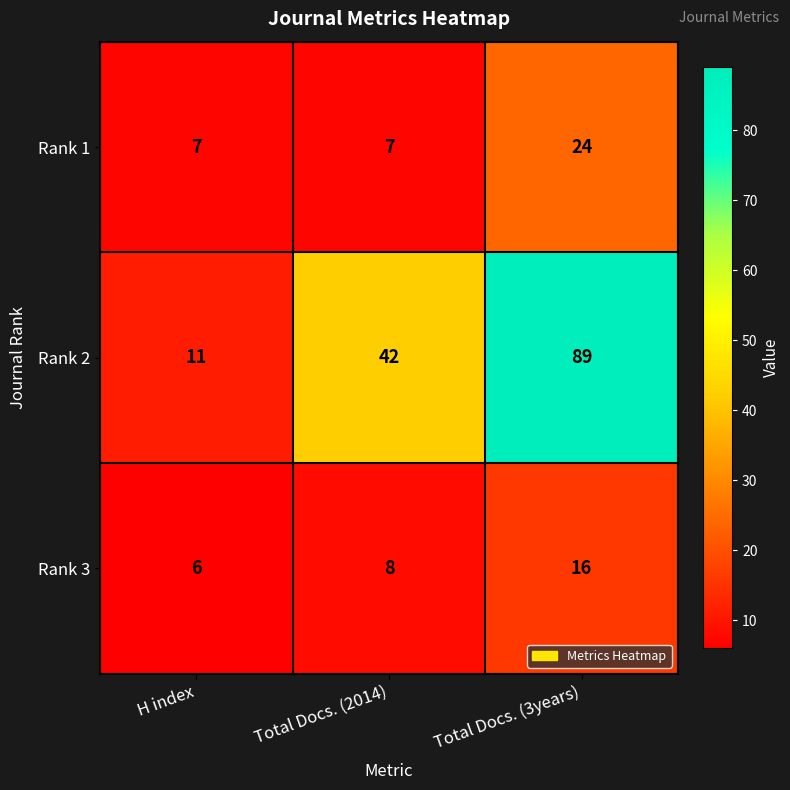

What is the smallest value displayed?

6